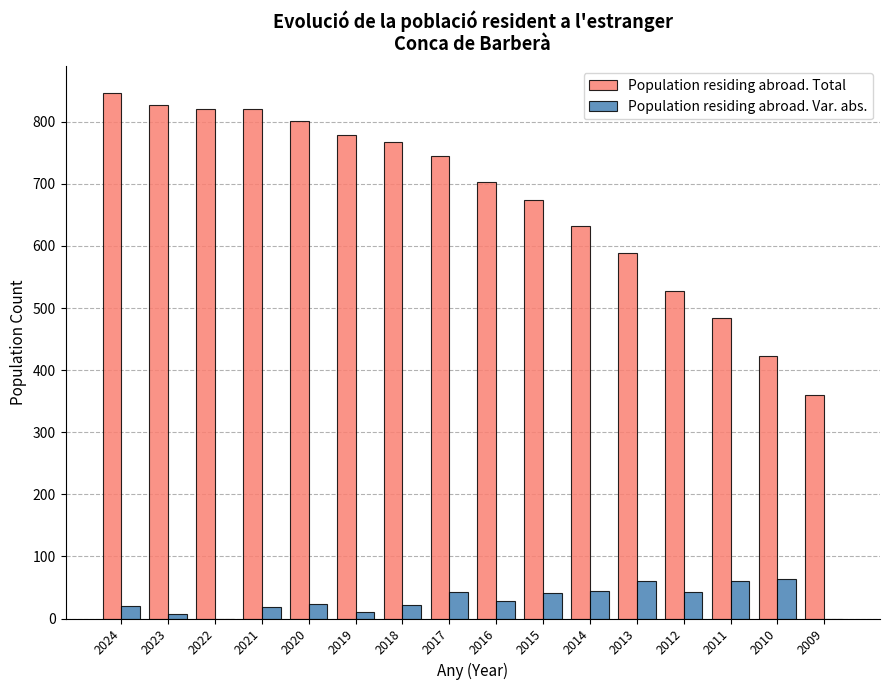

Between 2024 and 2010, which series saw the biggest shift?

Population residing abroad. Total